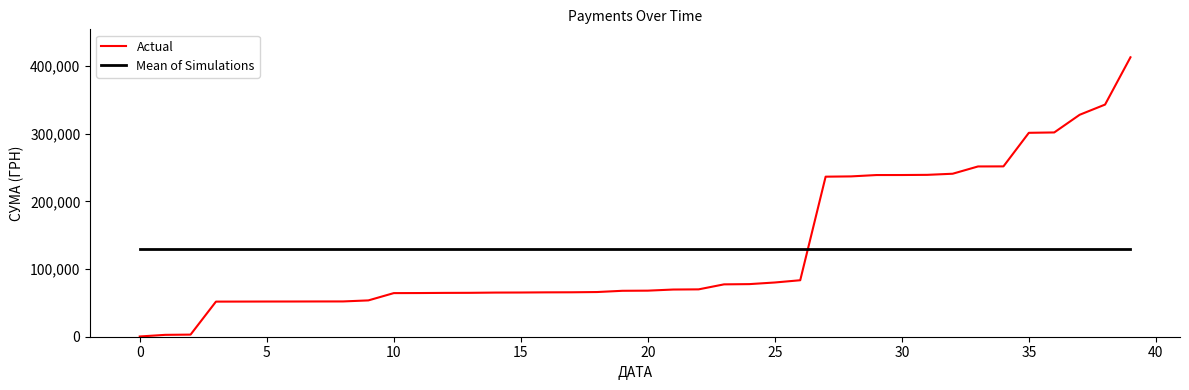

What is the minimum value for Mean of Simulations?

129469.4